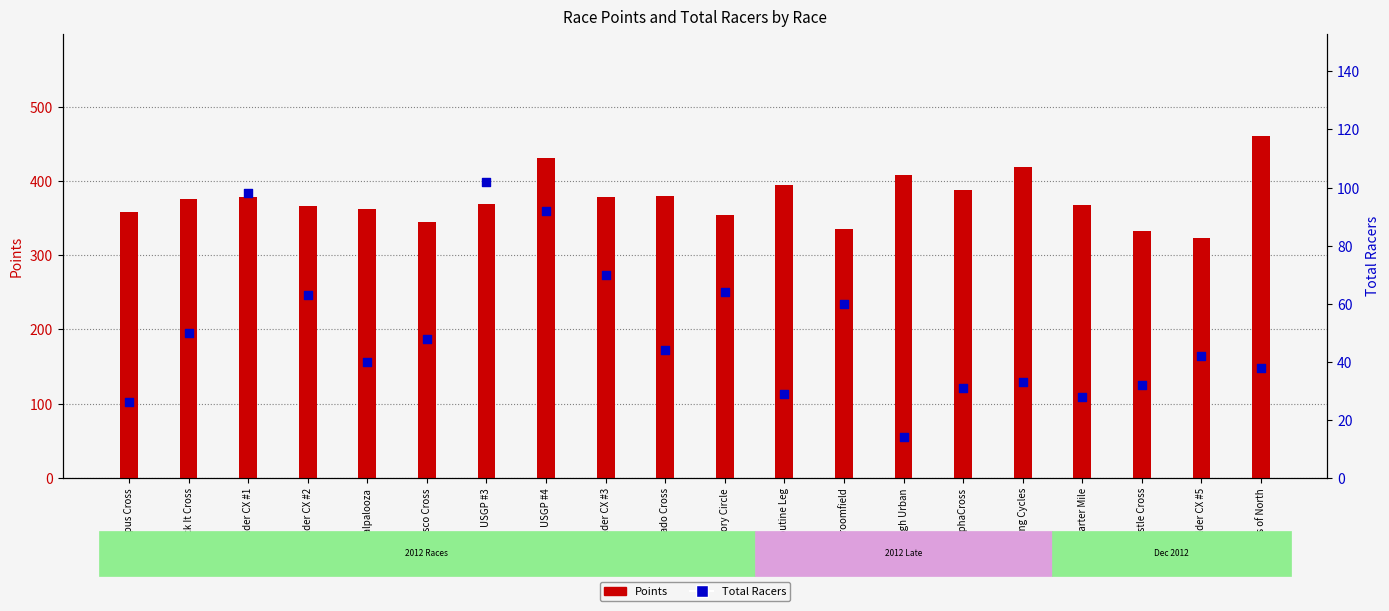

Which series has the largest total across all categories?

Points